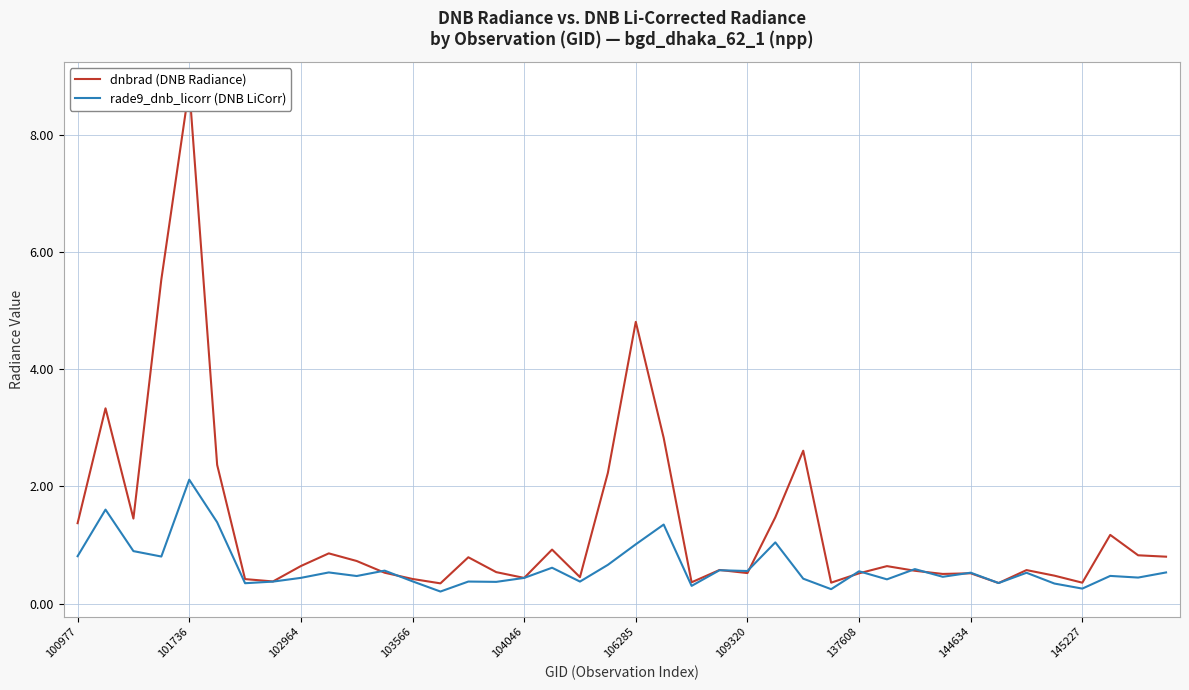

What is the highest value of the rade9_dnb_licorr (DNB LiCorr) series?

2.1